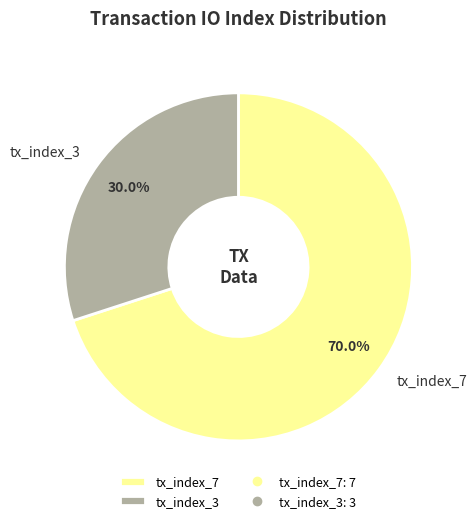

Count the number of slices in the pie.

2